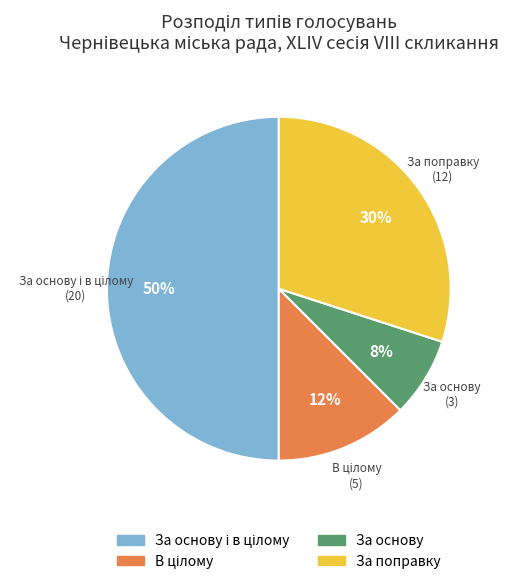

How many segments does this pie chart have?

4